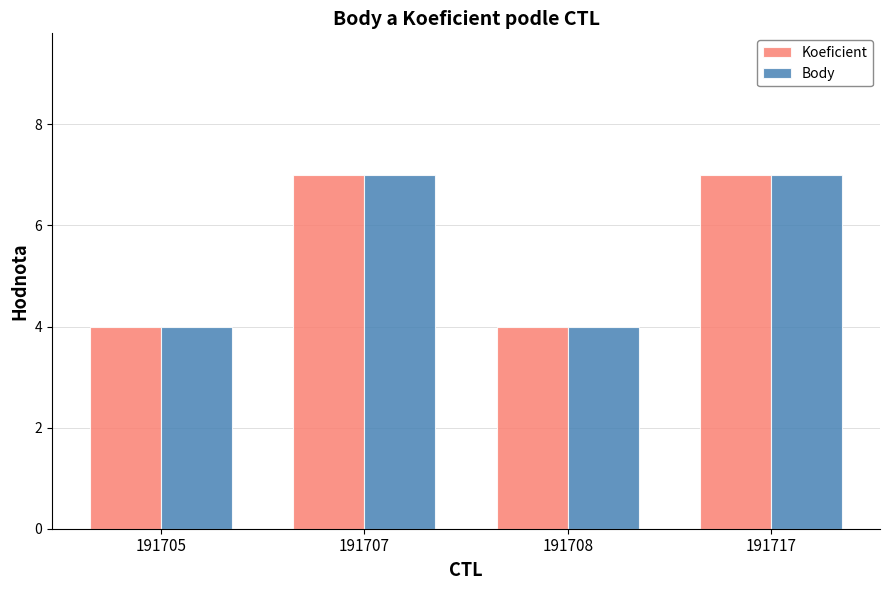

What is the average value of the Koeficient series?

6